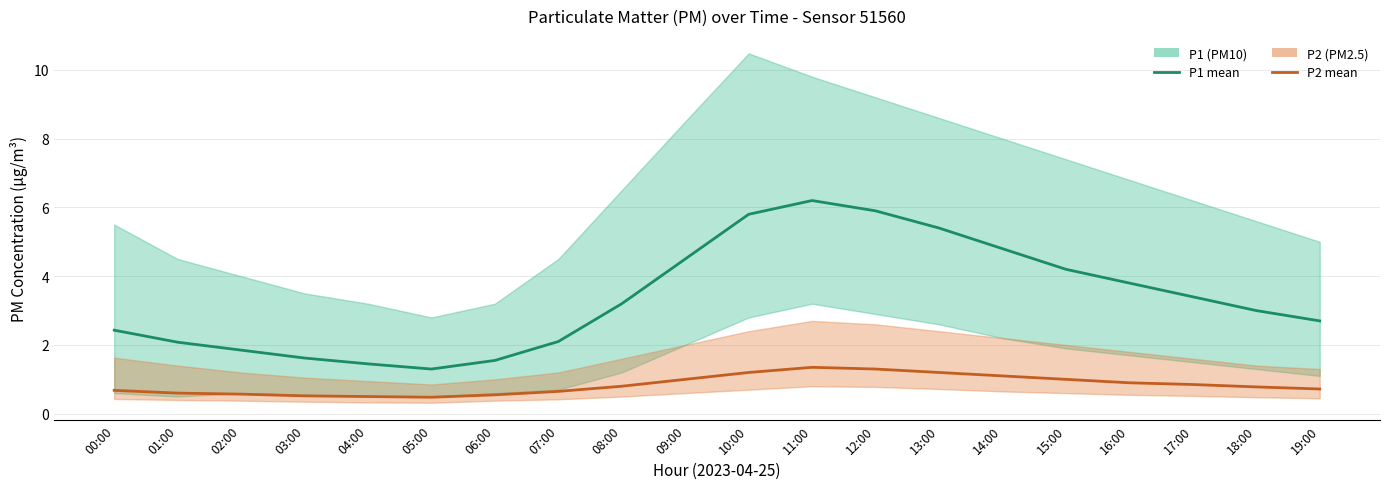

What is the maximum value shown in the chart?

6.2